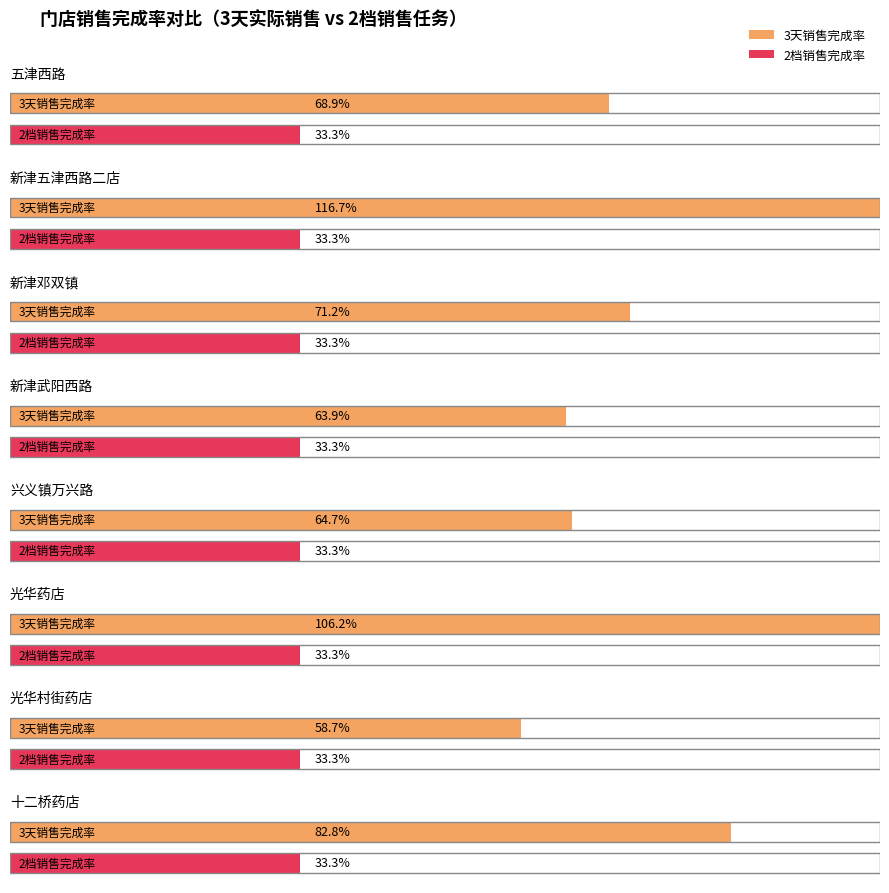

Are the bars grouped side by side (vs. stacked)?

Yes